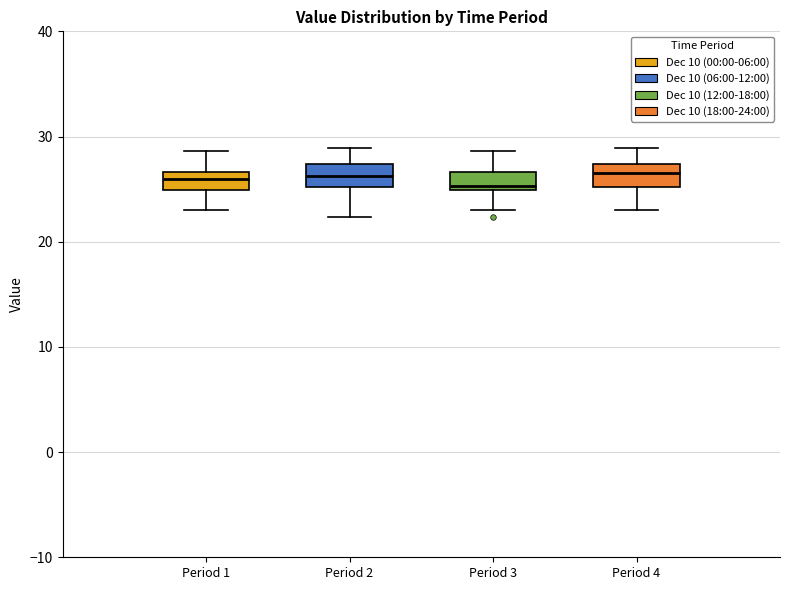

Reading left to right, read every box against the y-axis: the position of its median line, the range the box covers, and the ends of its whiskers. The values are not printed on the chart, so give them approximately, as read against the axis.

Period 1: median 26, box 25 to 27, whiskers 23 to 29
Period 2: median 26, box 25 to 27, whiskers 22 to 29
Period 3: median 25 (just above the box's lower edge), box 25 to 27, whiskers 23 to 29
Period 4: median 27 (inside the box), box 25 to 27, whiskers 23 to 29